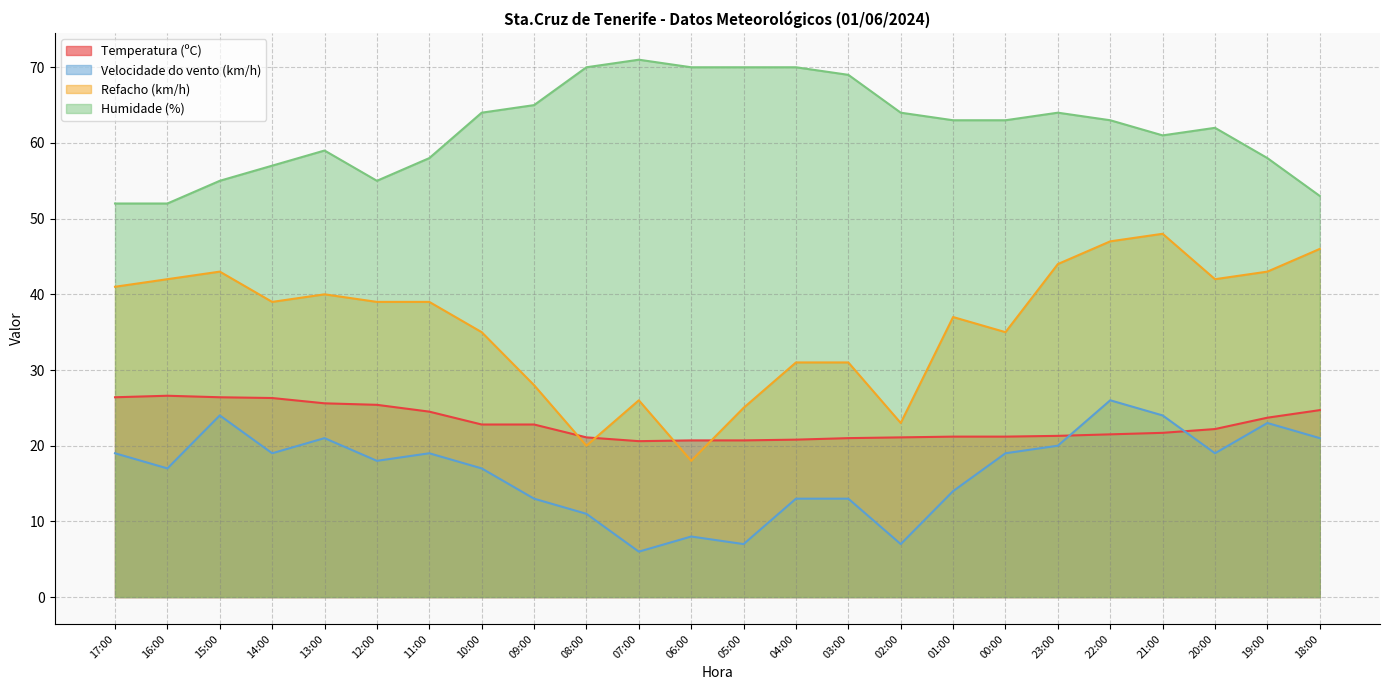

What is the label of the 20th point from the left?

22:00